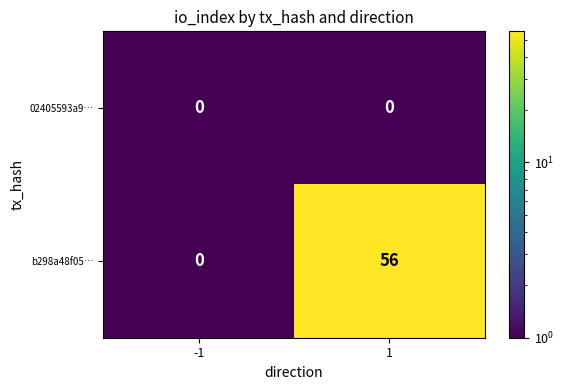

What value does the b298a48f05… series have at 1, to the nearest 10?

60